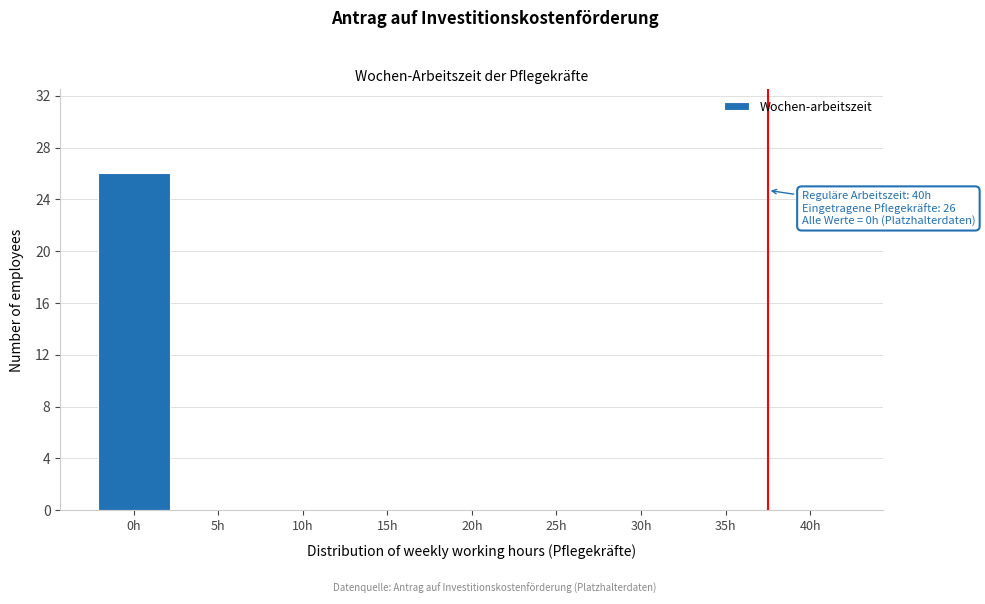

Reading left to right, extract all data points from this chart.

0h=26	5h=0	10h=0	15h=0	20h=0	25h=0	30h=0	35h=0	40h=0